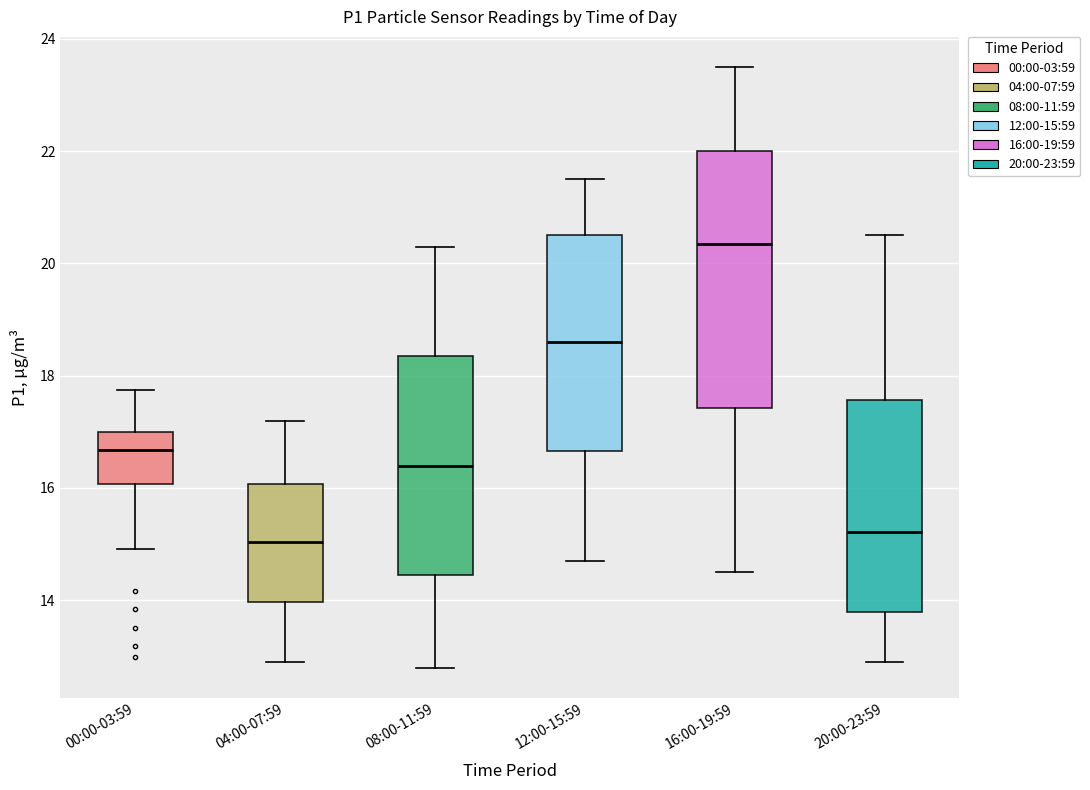

Reading left to right, transcribe this box plot: for each box, give where its median line is, the range the box spans, and where its two whiskers end, as read against the y-axis. The values are not printed on the chart, so give them approximately, as read against the axis.

00:00-03:59: median 16.6, box 16.0 to 17.0, whiskers 15.0 to 17.8
04:00-07:59: median 15.0, box 14.0 to 16.0, whiskers 13.0 to 17.2
08:00-11:59: median 16.4, box 14.4 to 18.4, whiskers 12.8 to 20.4
12:00-15:59: median 18.6, box 16.6 to 20.6, whiskers 14.8 to 21.6
16:00-19:59: median 20.4, box 17.4 to 22.0, whiskers 14.6 to 23.6
20:00-23:59: median 15.2, box 13.8 to 17.6, whiskers 13.0 to 20.6